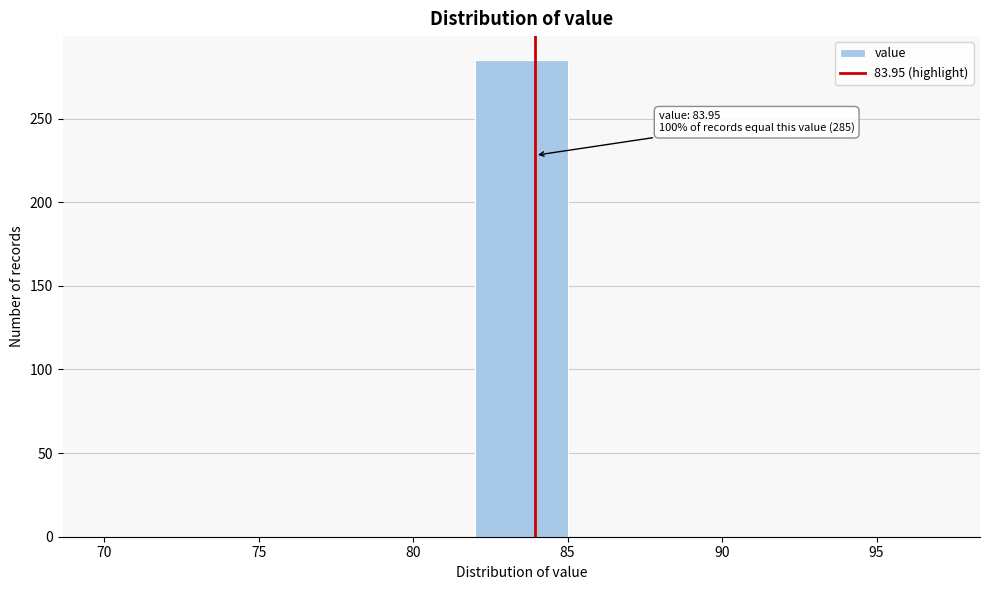

Over which range of the x-axis is the bar tallest?

82 to 85